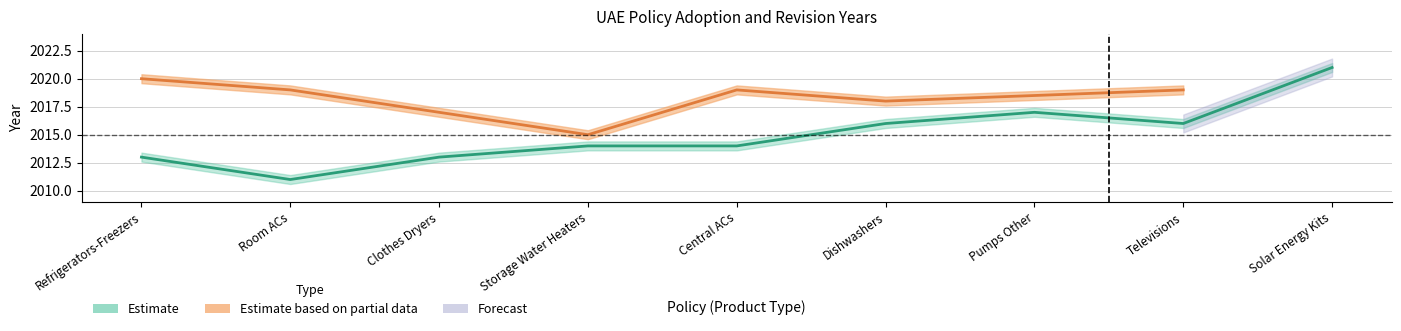

What is the value of the 9th point from the left?

2021